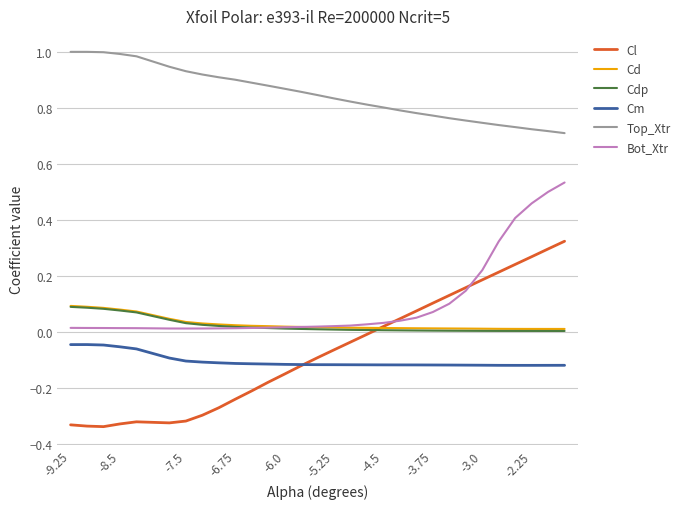

Which series has the largest total across all categories?

Top_Xtr